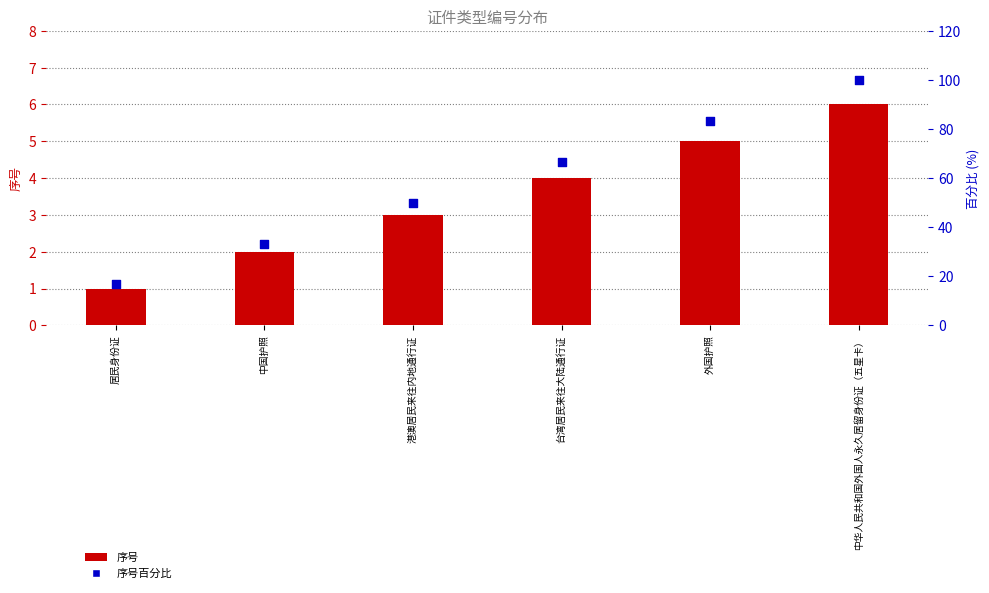

At which category is the sum across all series the highest?

中华人民共和国外国人永久居留身份证（五星卡）